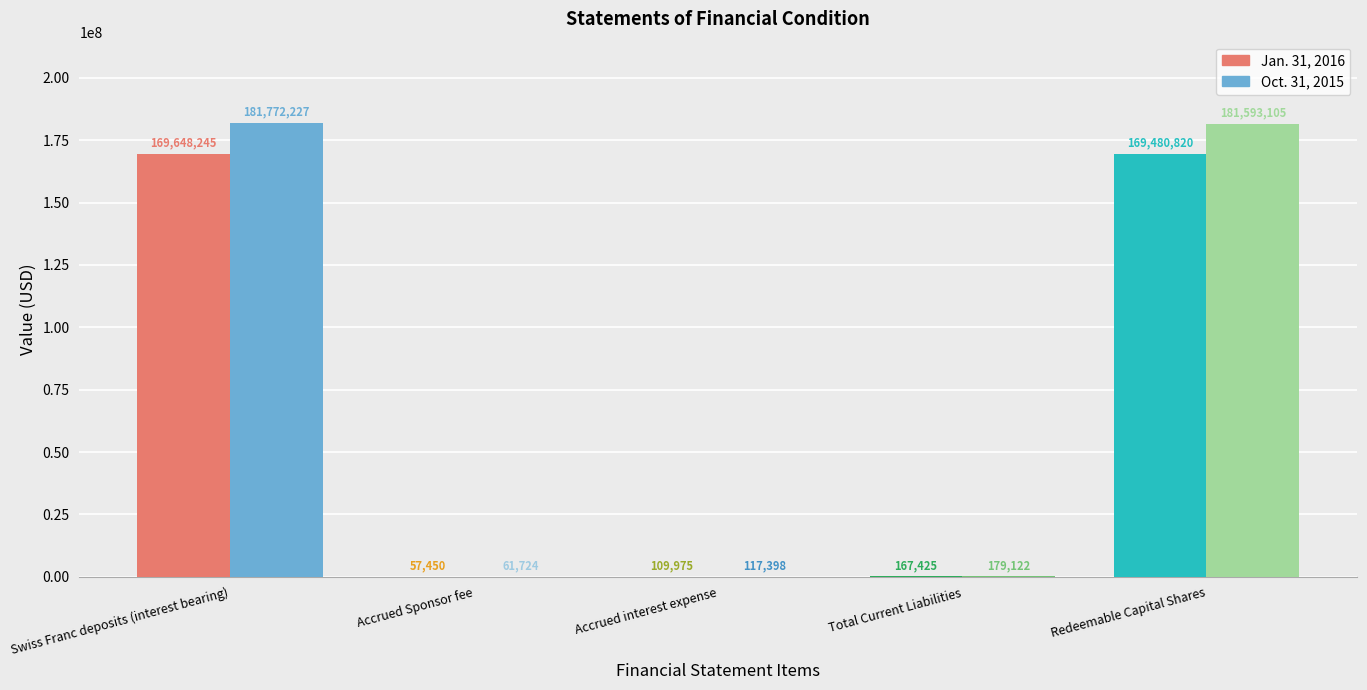

What are all the series names shown in the legend?

Jan. 31, 2016, Oct. 31, 2015